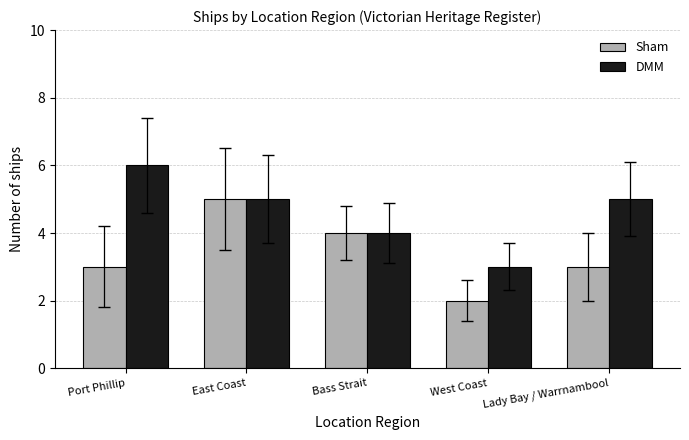

What is the difference between the maximum and minimum values in the Sham series?

3